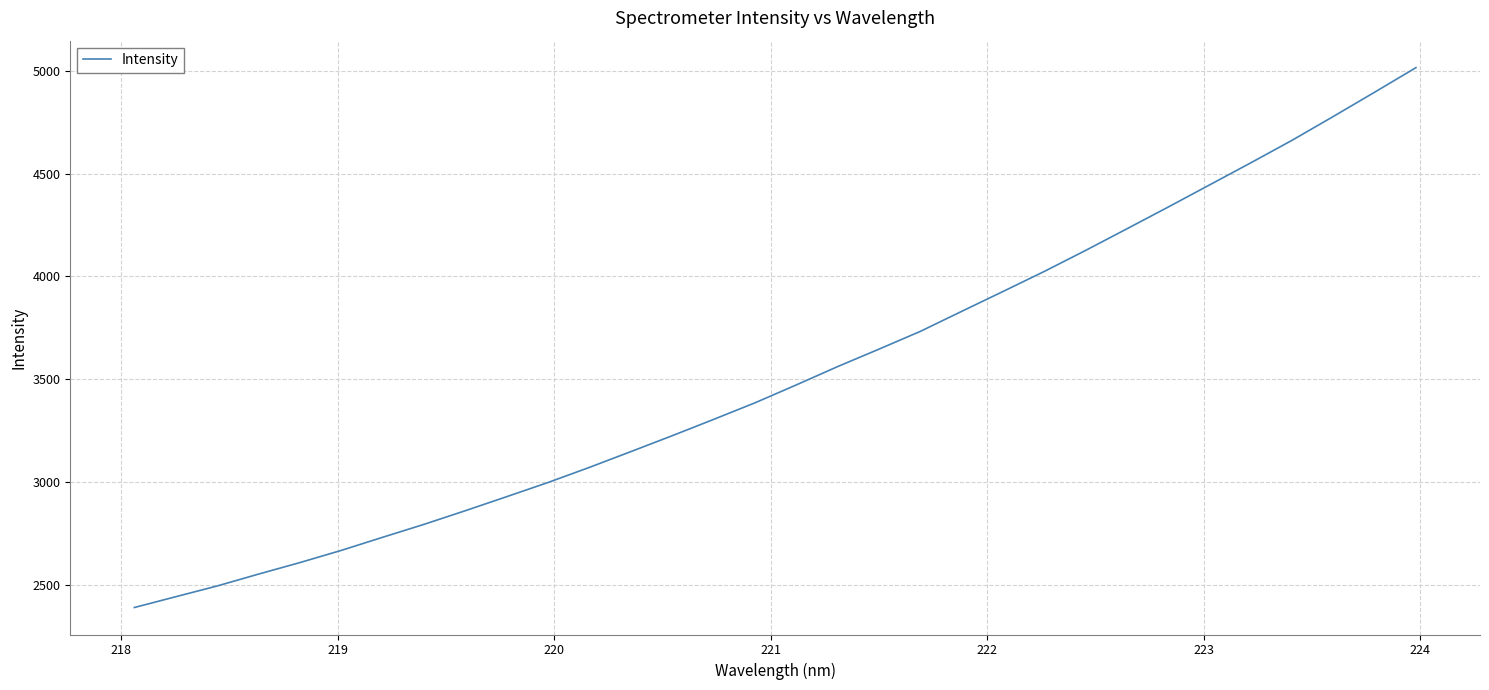

What is the sum of all values?

112838.6